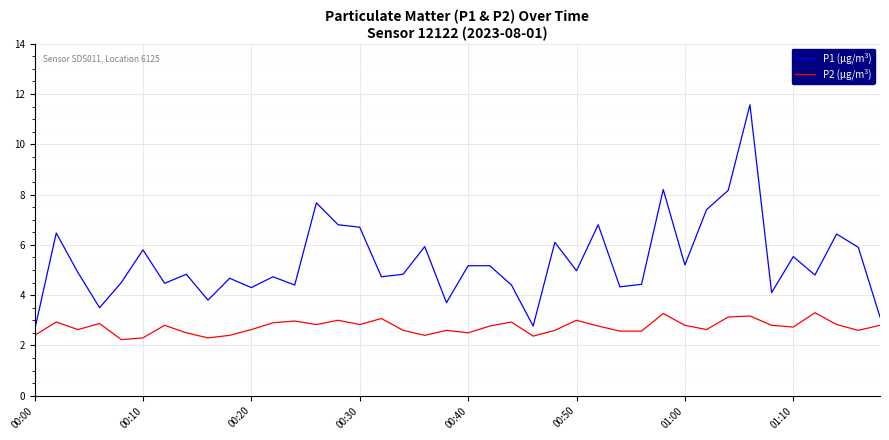

What is the difference between the maximum and minimum values in the P1 (µg/m³) series?

9.0